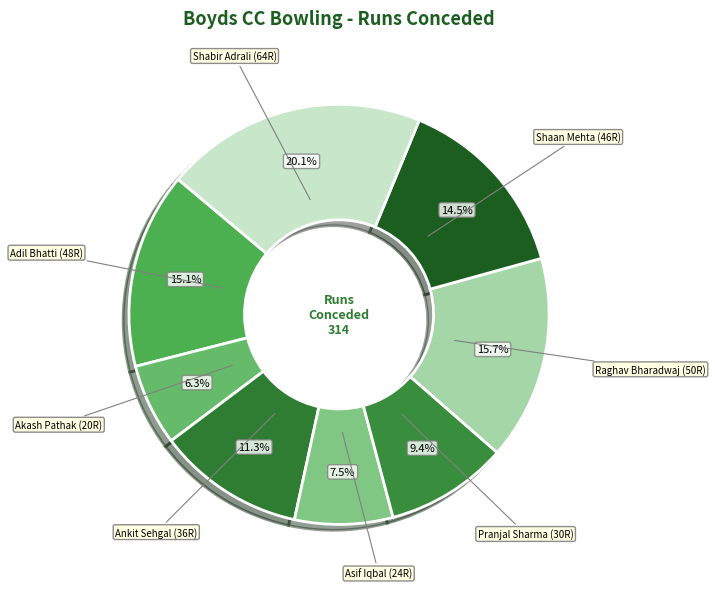

How many segments does this pie chart have?

8